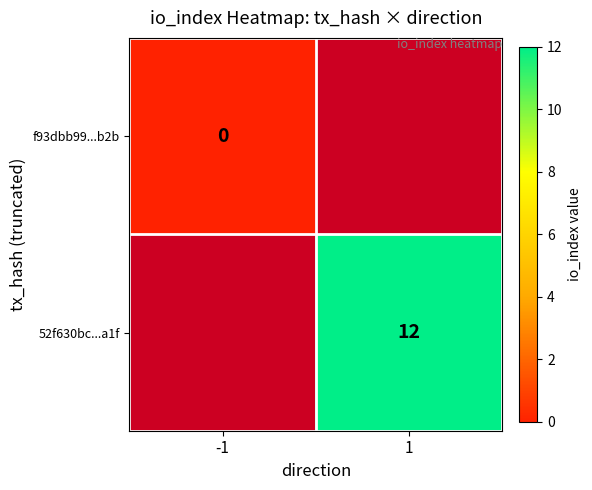

Is it true that 52f630bc...a1f equals 3 at 1?

False